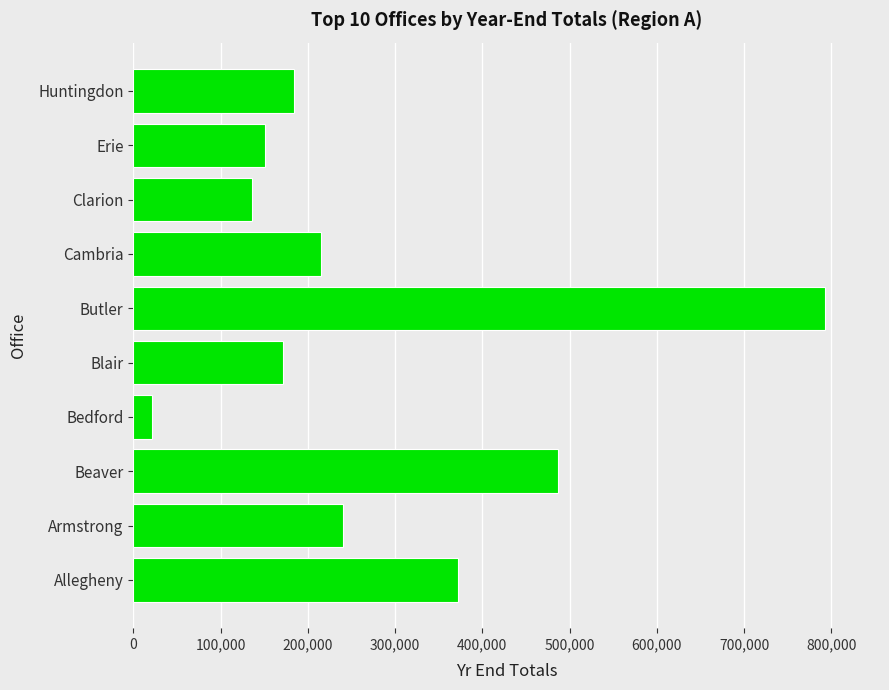

Reading bottom to top, list all the values displayed in this chart.

372355	240435	486321	21610	171536	792476	215589	135944	151339	184529